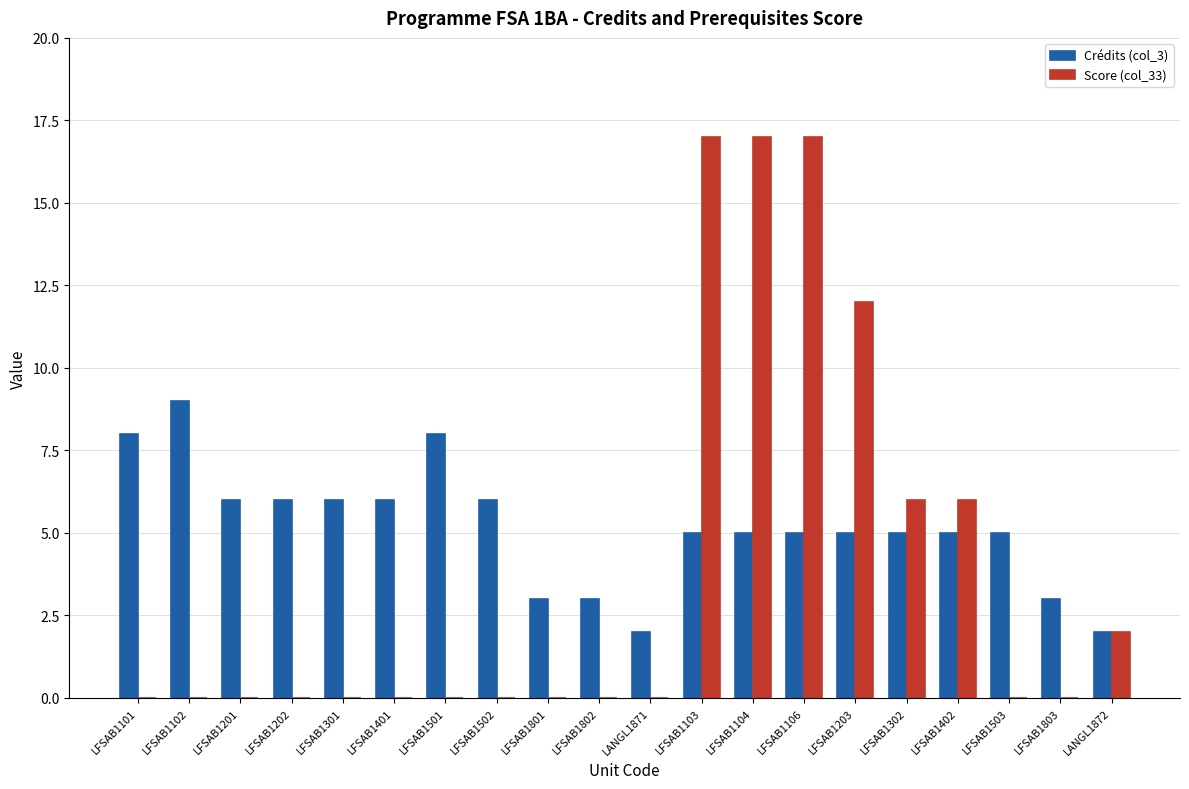

Reading left to right, what are all the values shown in this chart?

Crédits (col_3): 8	9	6	6	6	6	8	6	3	3	2	5	5	5	5	5	5	5	3	2
Score (col_33): 0	0	0	0	0	0	0	0	0	0	0	17	17	17	12	6	6	0	0	2